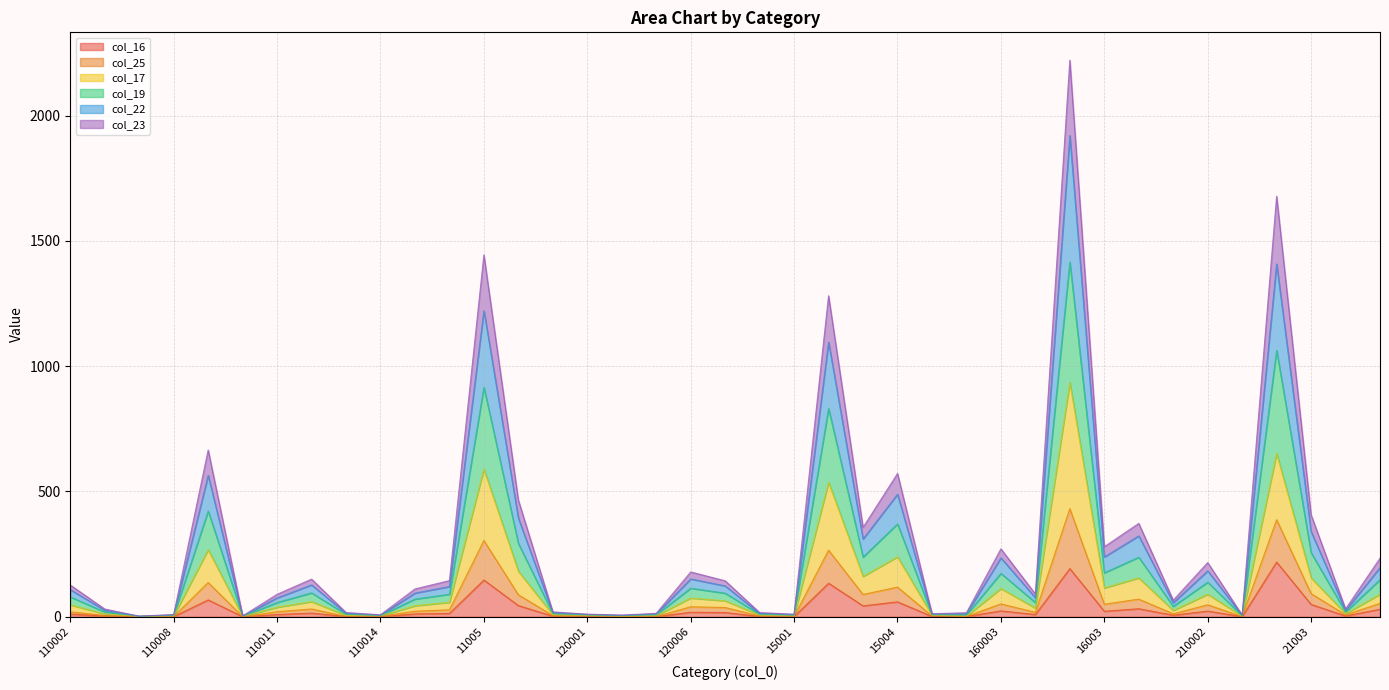

What position from the right is 15003?

16